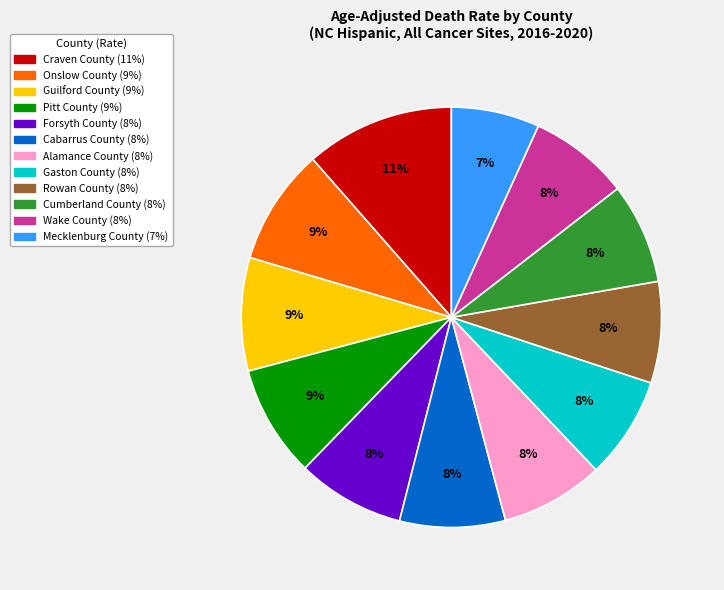

What percentage is the Mecklenburg County slice, to the nearest percent?

7%